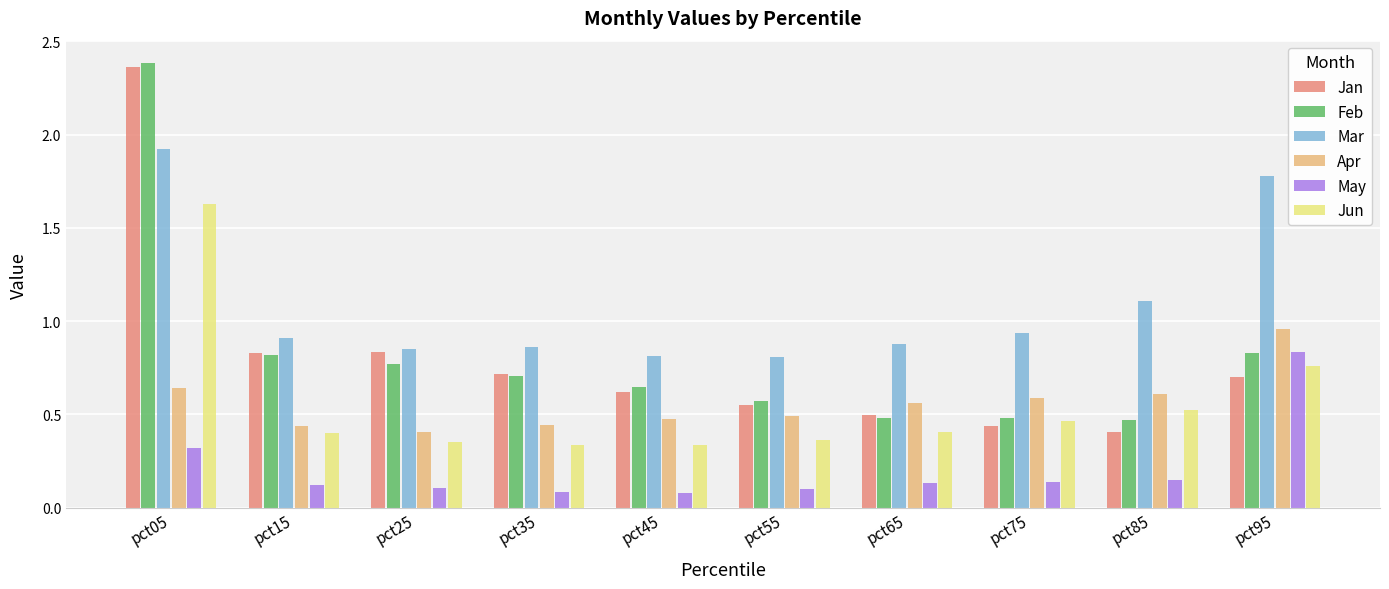

What is the spread (max minus min) of values at pct45?

0.7